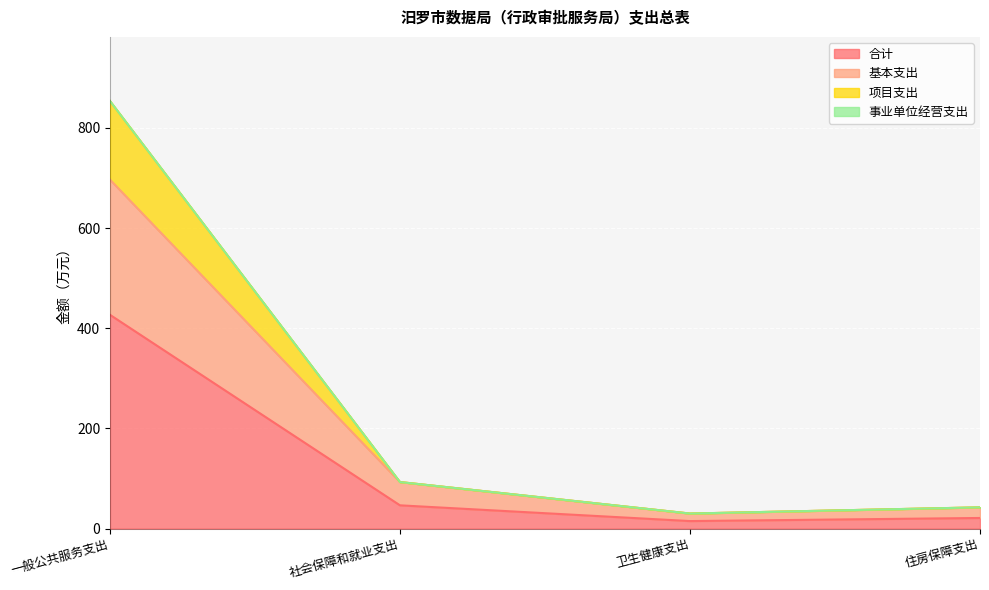

What is the greatest value displayed?

853.8